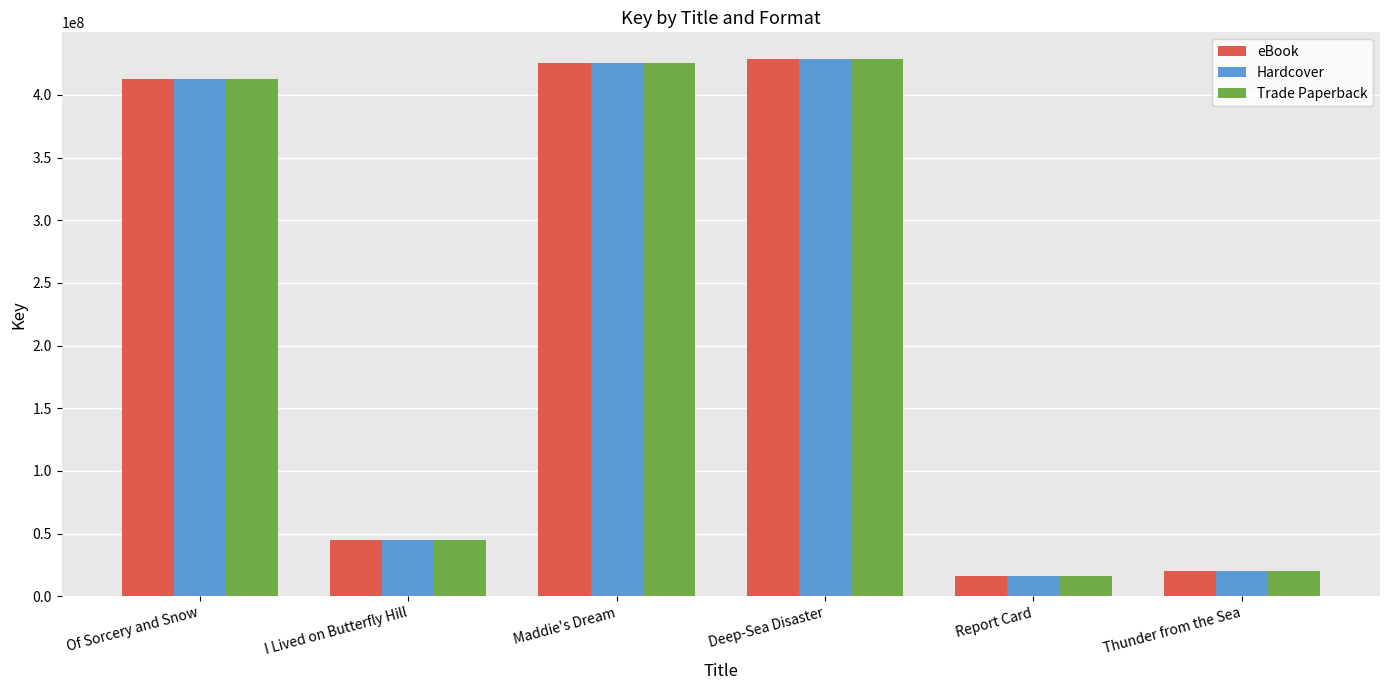

What is the sum of all eBook values?

1348296133